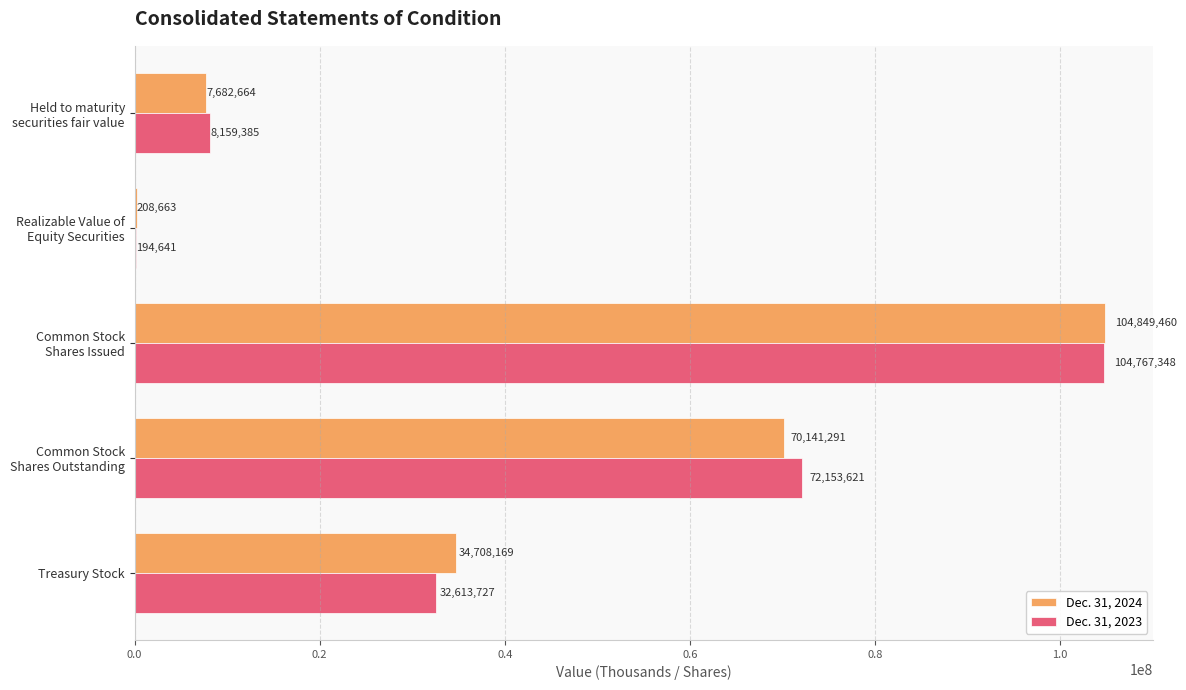

At which label is Dec. 31, 2023 closest to 52480994?

Common Stock
Shares Outstanding